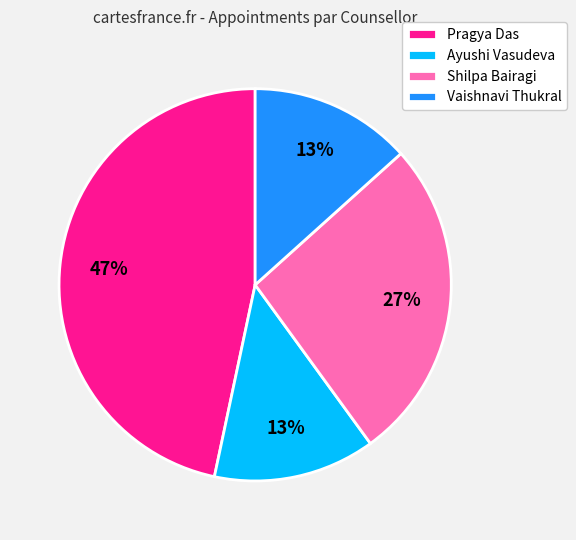

Between Ayushi Vasudeva and Pragya Das, which is larger?

Pragya Das